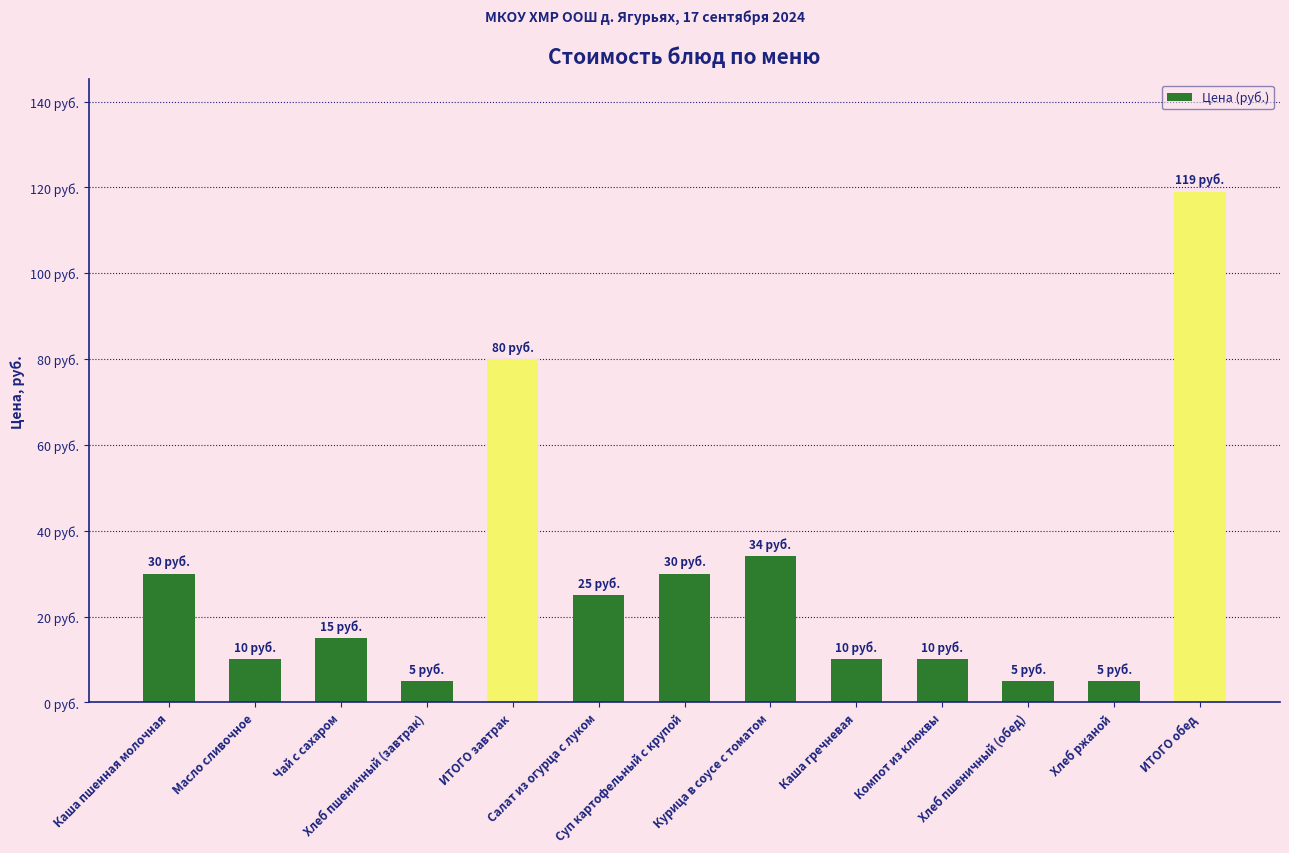

Where is the data nearest to the value 62?

ИТОГО завтрак